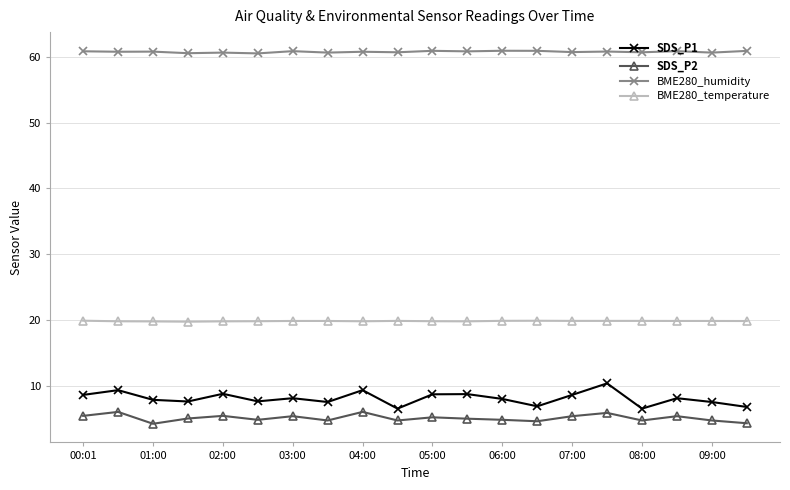

What is the average value of the SDS_P2 series?

5.2